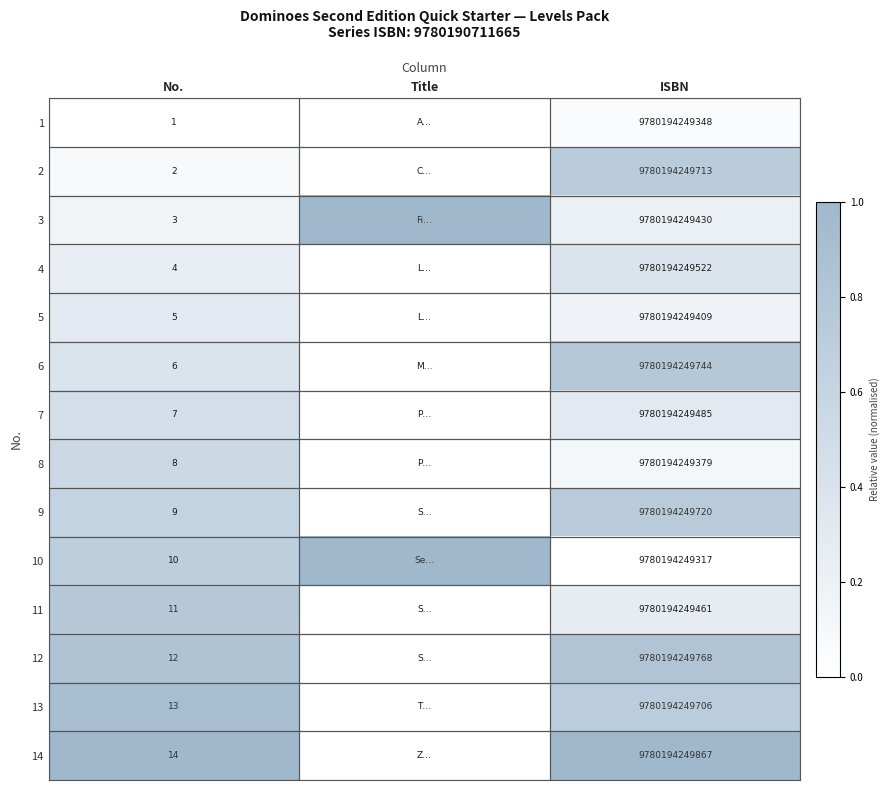

Between No. and ISBN, which series saw the biggest shift?

14